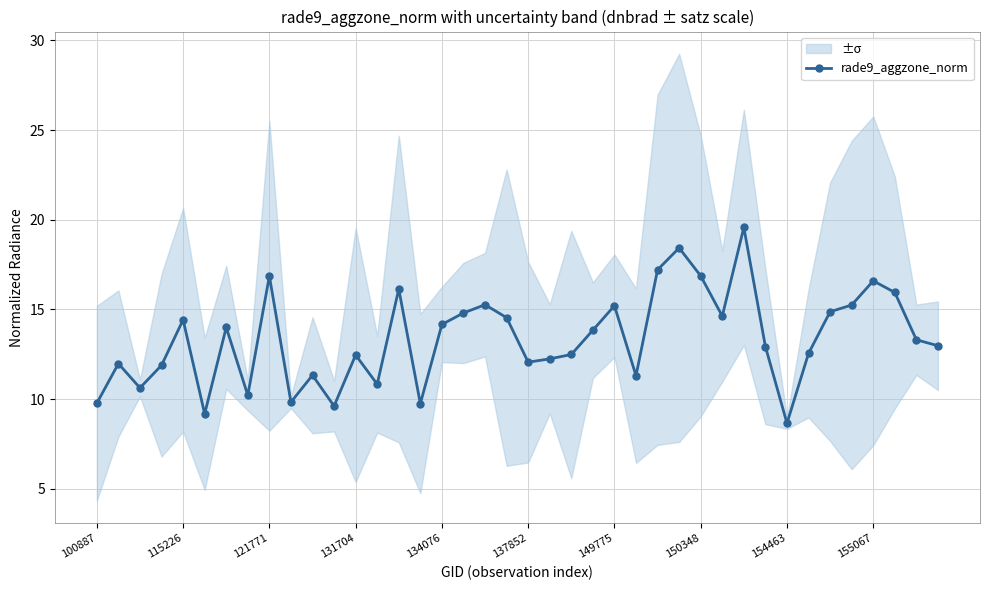

Reading left to right, transcribe all the data shown in this chart.

9.8	12.0	10.6	11.9	14.4	9.2	14.0	10.2	16.9	9.8	11.3	9.6	12.5	10.8	16.1	9.8	14.2	14.8	15.3	14.5	12.1	12.2	12.5	13.8	15.2	11.3	17.2	18.4	16.9	14.6	19.6	12.9	8.7	12.6	14.9	15.2	16.6	15.9	13.3	13.0